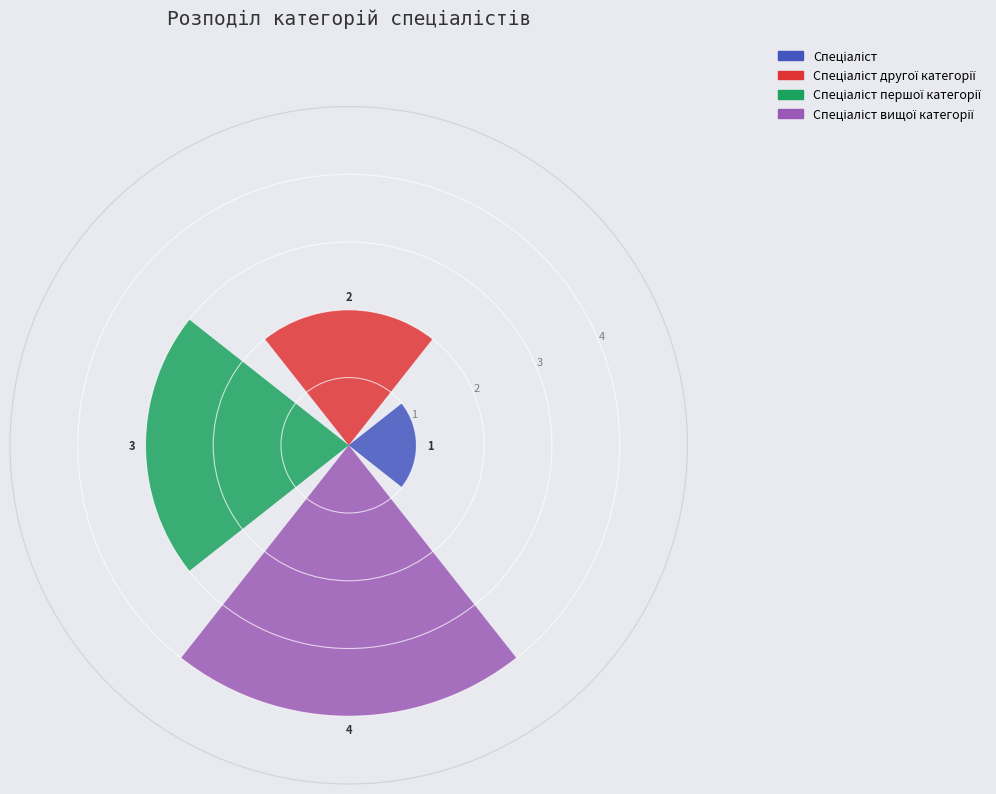

What is the maximum value shown in the chart?

4